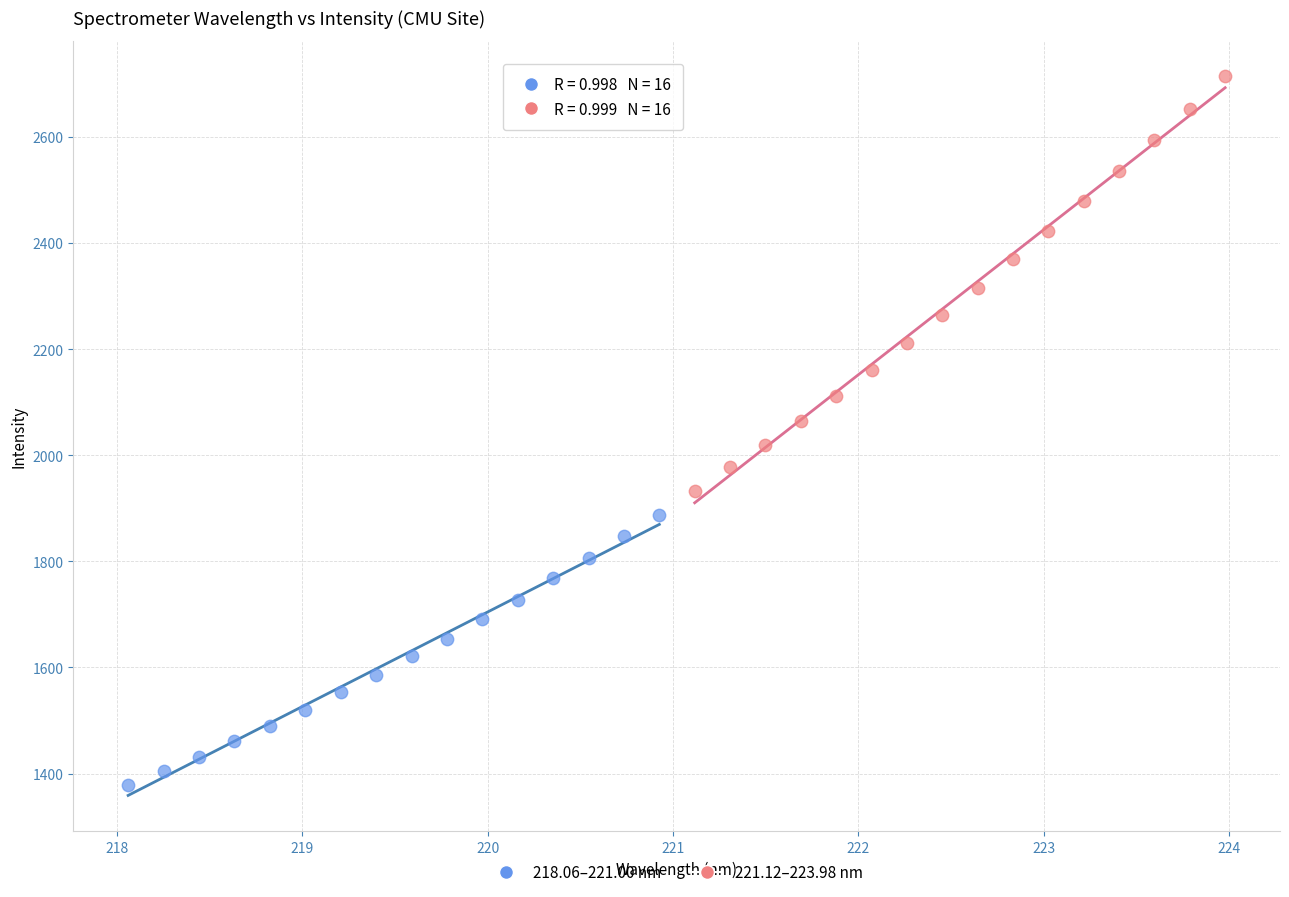

Which series reaches the maximum Y coordinate?

221.12–223.98 nm